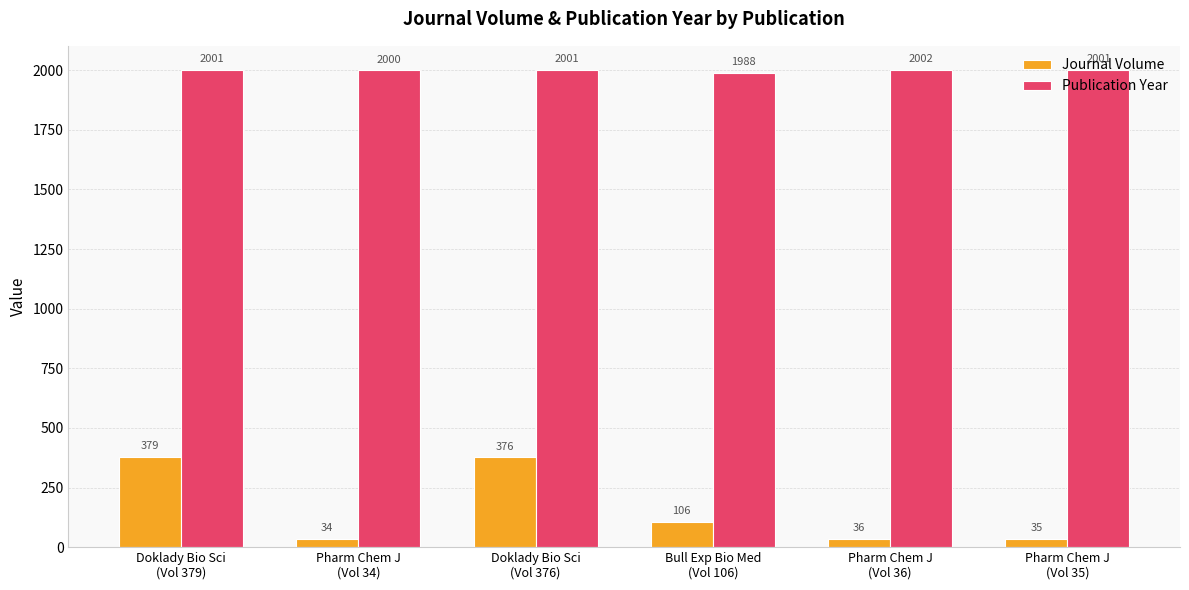

What is the label of the 3rd bar from the right?

Bull Exp Bio Med
(Vol 106)